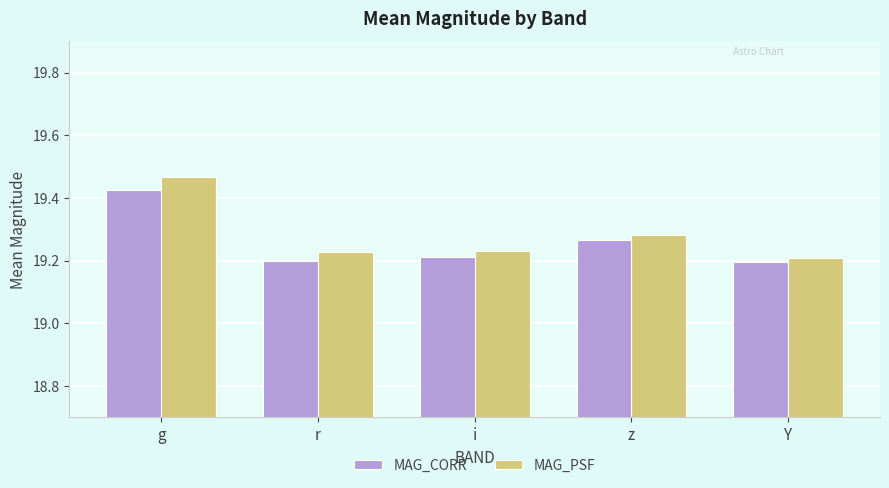

Is the value of MAG_PSF at g greater than the value of MAG_CORR at r?

Yes